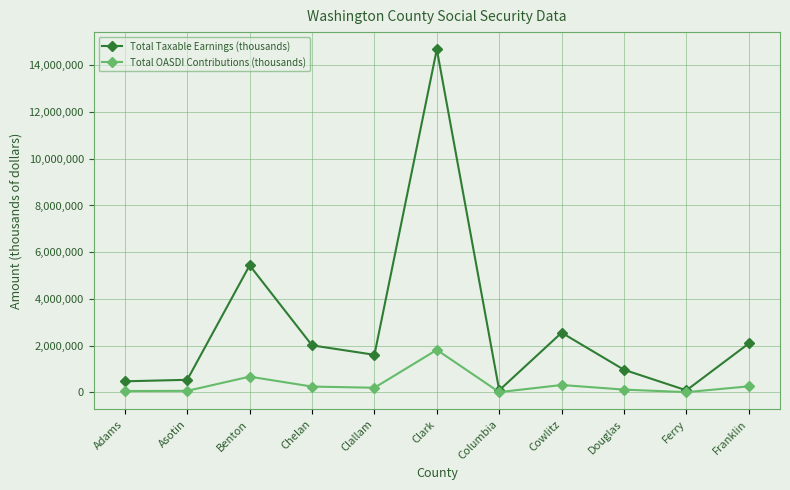

Which category has the highest value across all series?

Clark